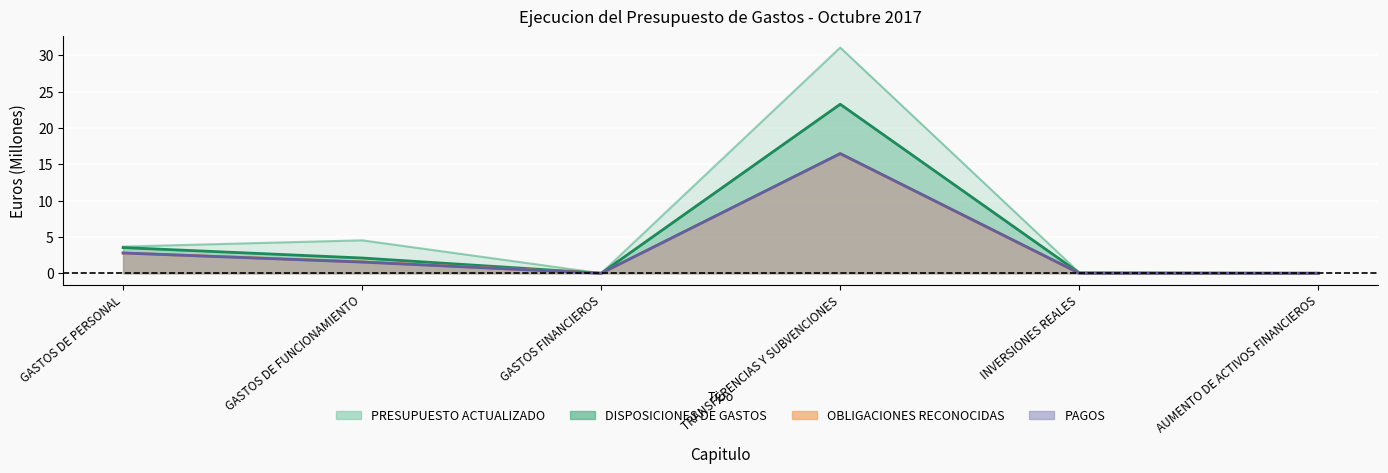

True or false: OBLIGACIONES RECONOCIDAS has more than 1 points higher than both neighbors.

False